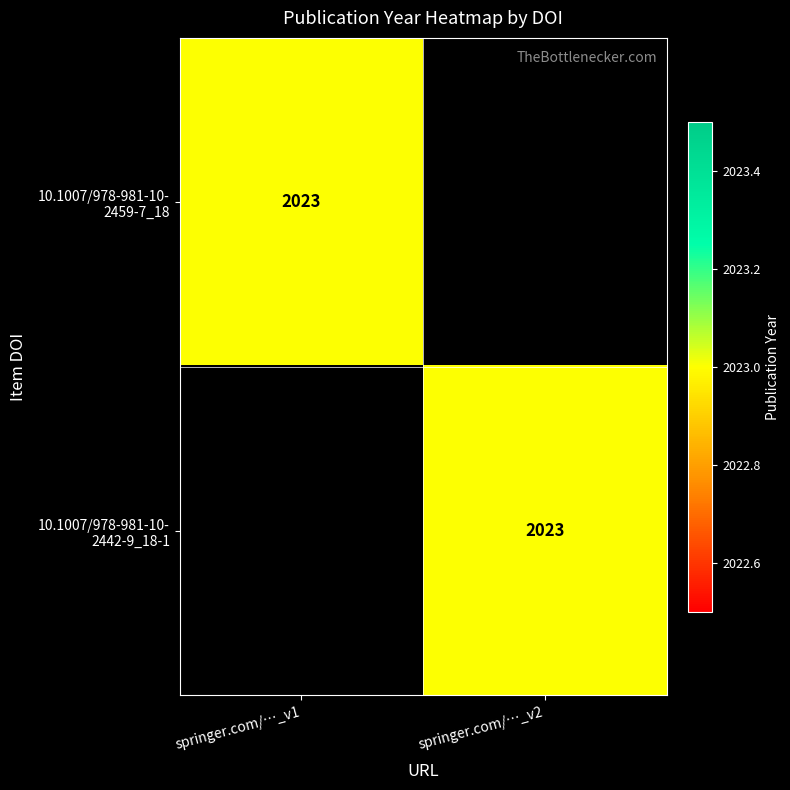

Which series changed the most between springer.com/…_v1 and springer.com/…_v2?

10.1007/978-981-10- 2459-7_18